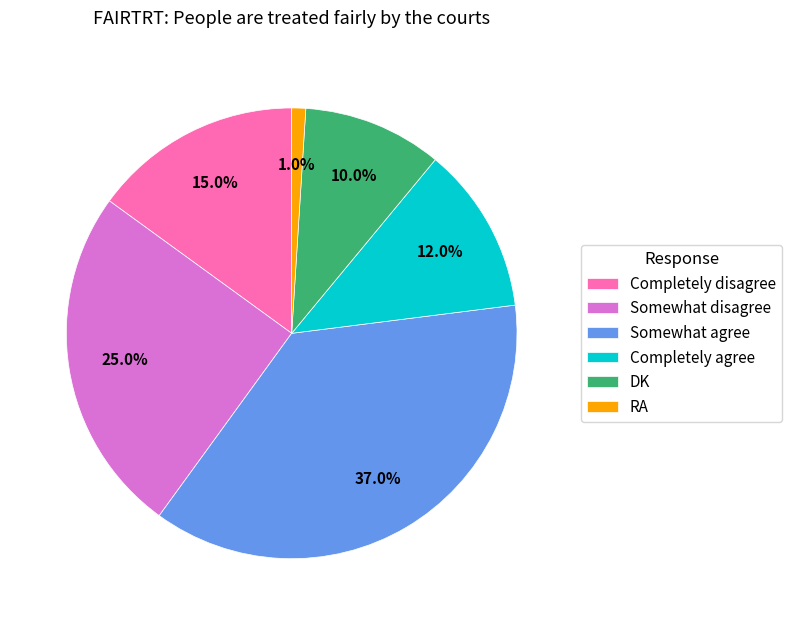

What percentage is the Somewhat agree slice, to the nearest percent?

37%